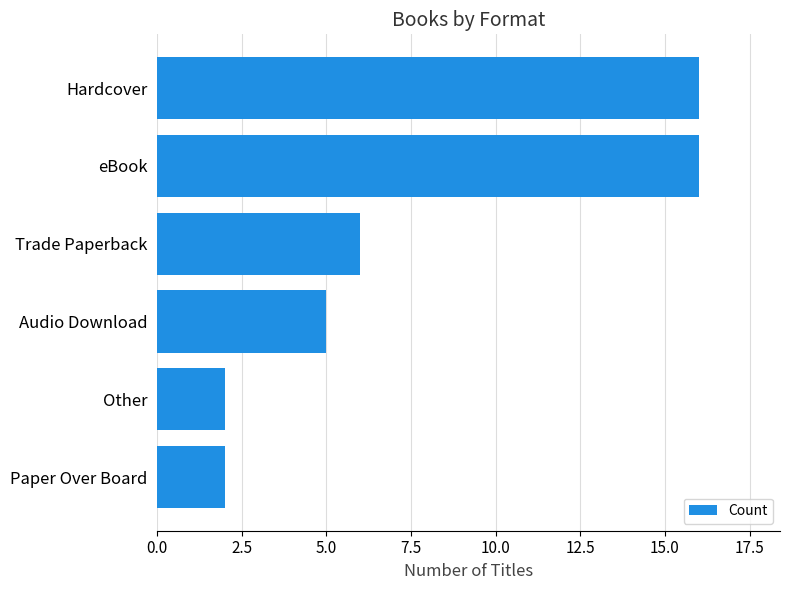

Where is the data nearest to the value 9?

Trade Paperback